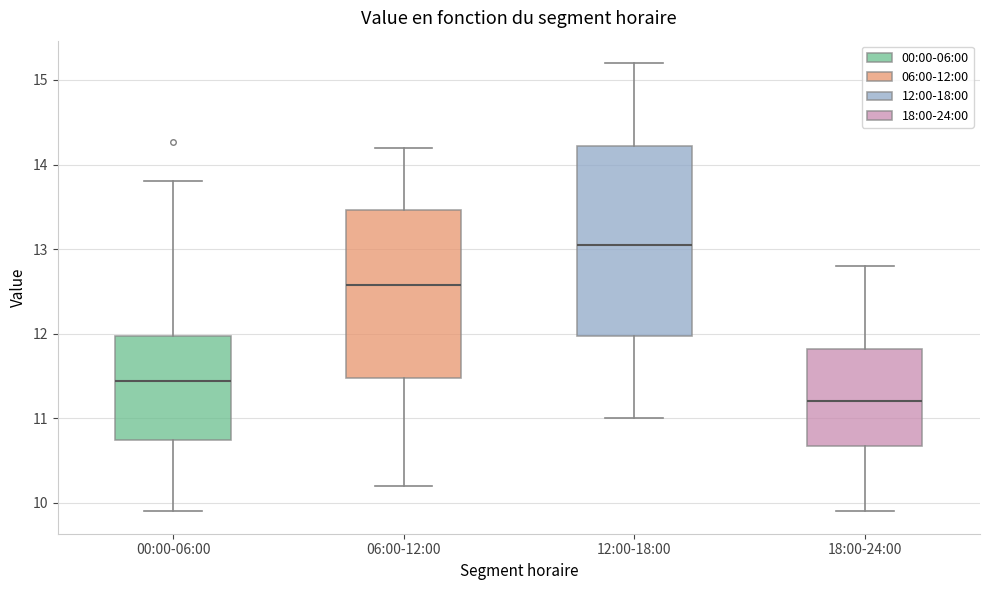

Comparing the boxes themselves (not the whiskers), which one is the tallest?

12:00-18:00